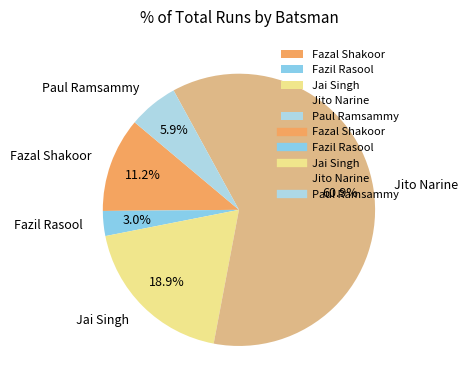

Is the sum of Fazal Shakoor and Jai Singh greater than half?

No